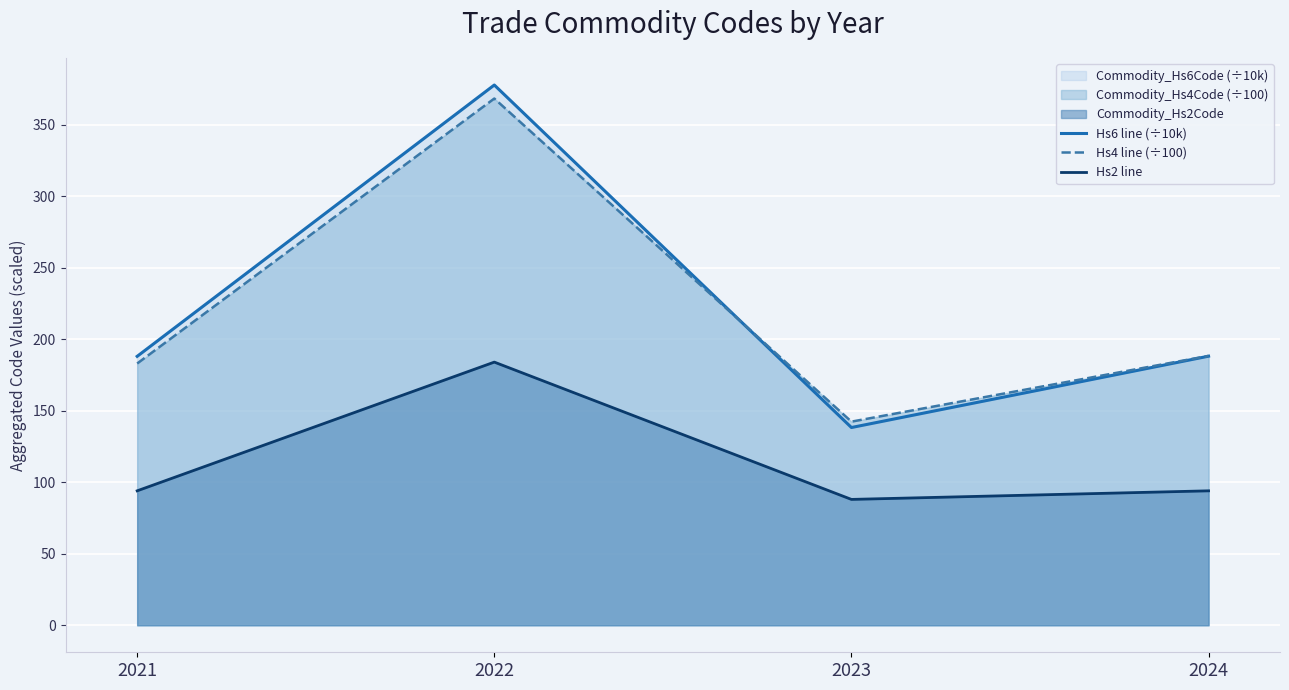

Which category has the highest value across all series?

2022